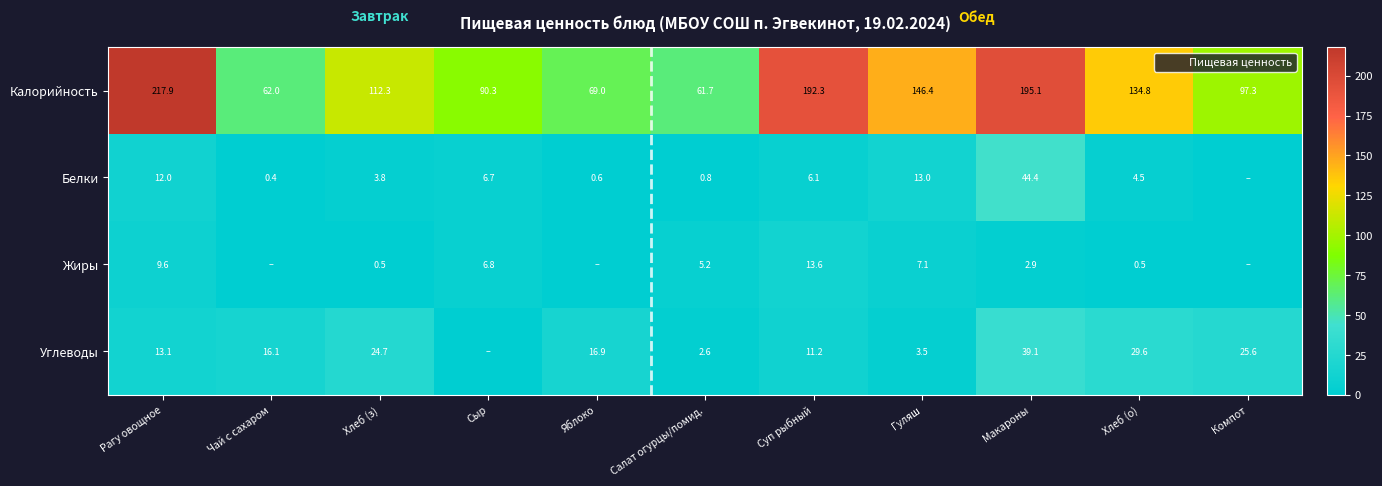

What is the sum of the Белки values at Салат огурцы/помид. and Гуляш?

13.8